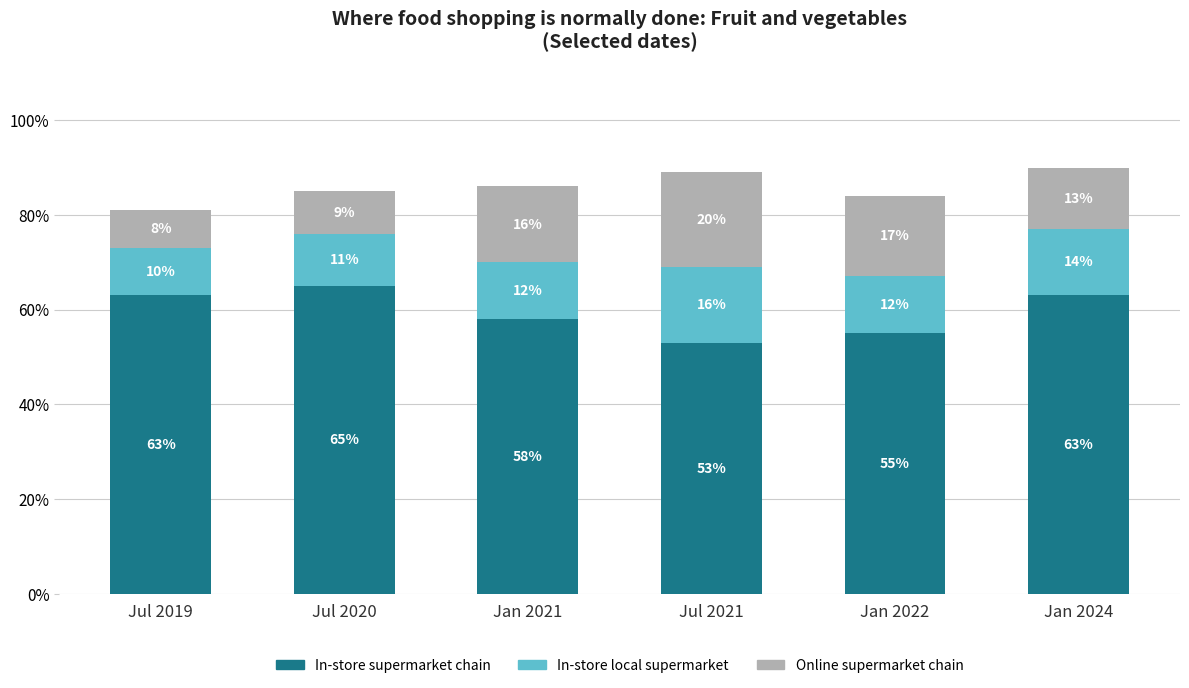

What are all the series names shown in the legend?

In-store supermarket chain, In-store local supermarket, Online supermarket chain